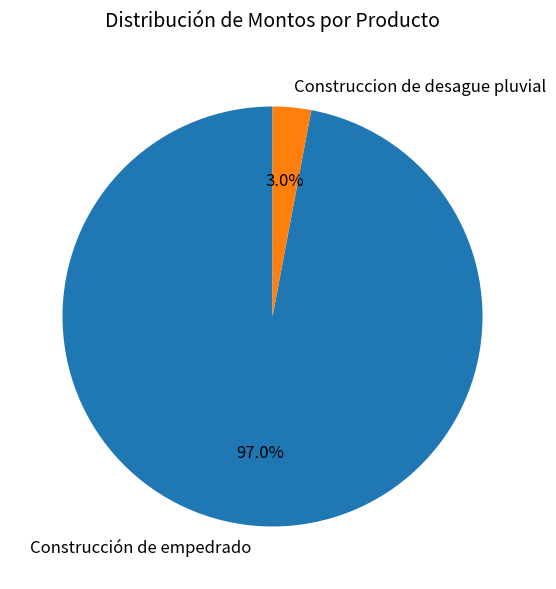

Which slice is the smallest?

Construccion de desague pluvial